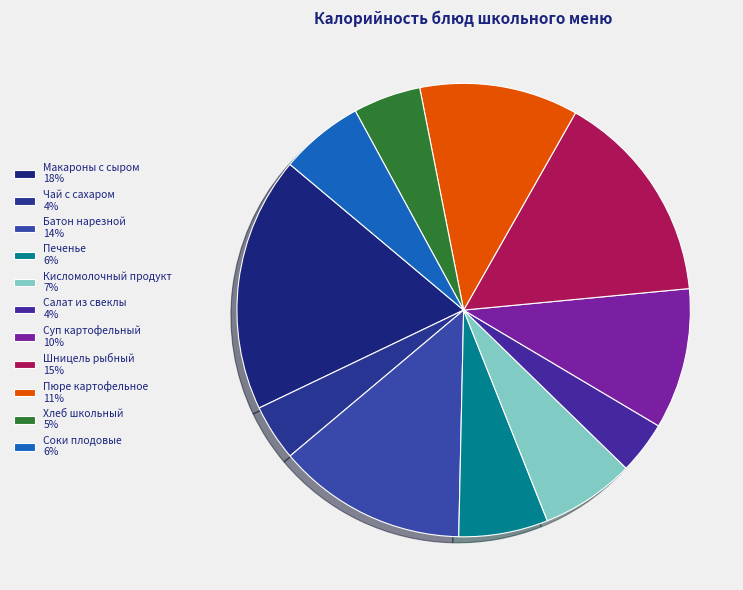

Which has a higher value, Шницель рыбный or Макароны с сыром?

Макароны с сыром